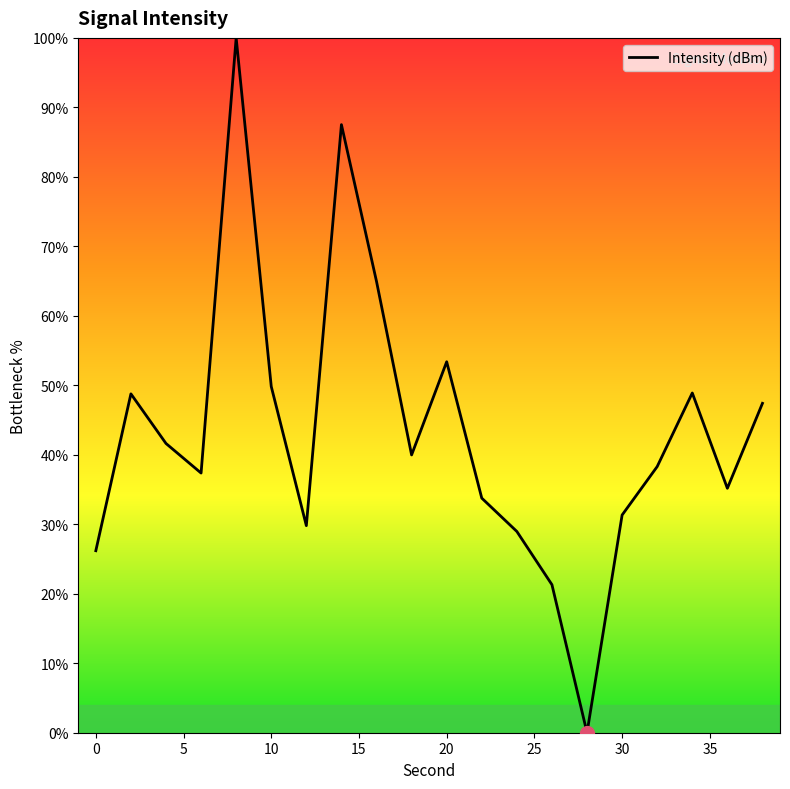

What is the difference between the second highest and minimum values?

87.5